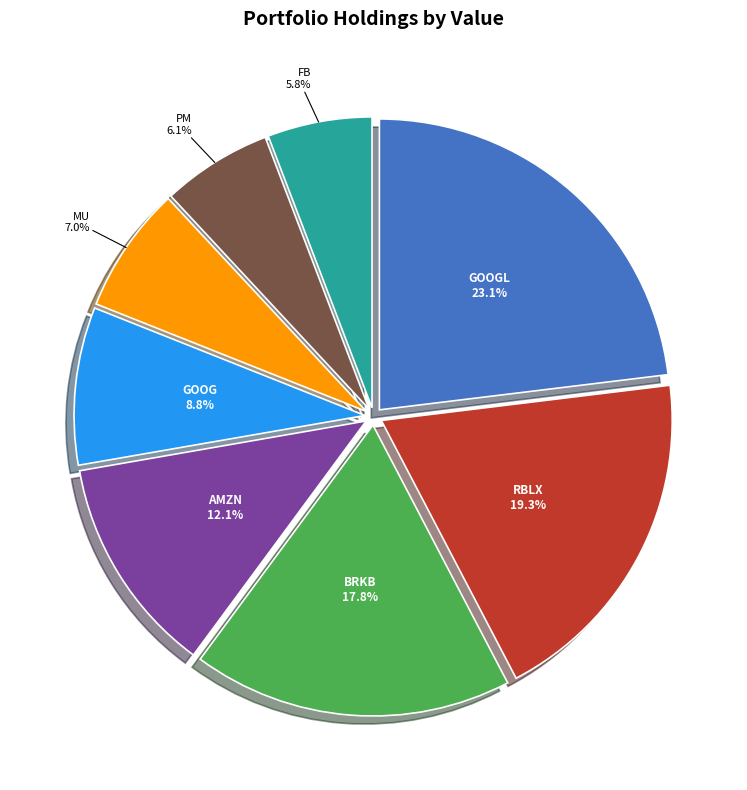

Count the number of slices in the pie.

8